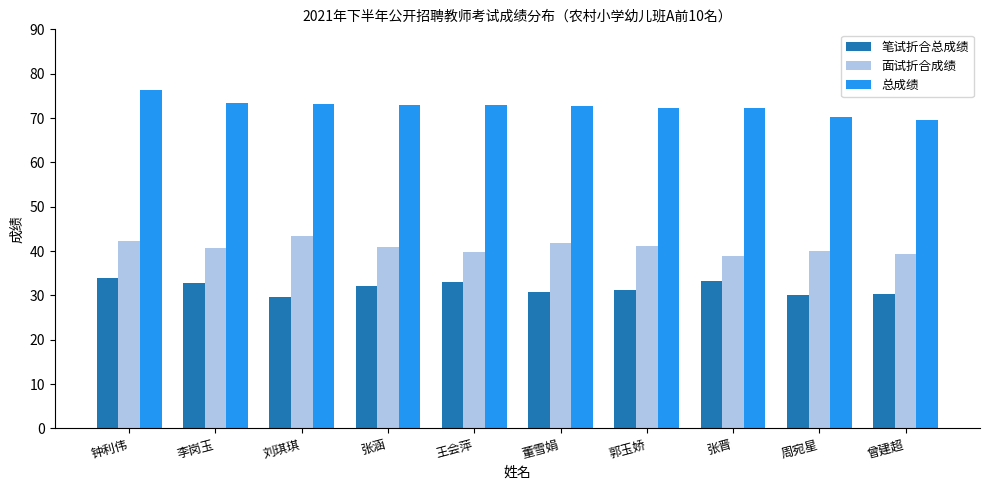

What is the difference between the second highest and second lowest values in the 面试折合成绩 series?

3.0